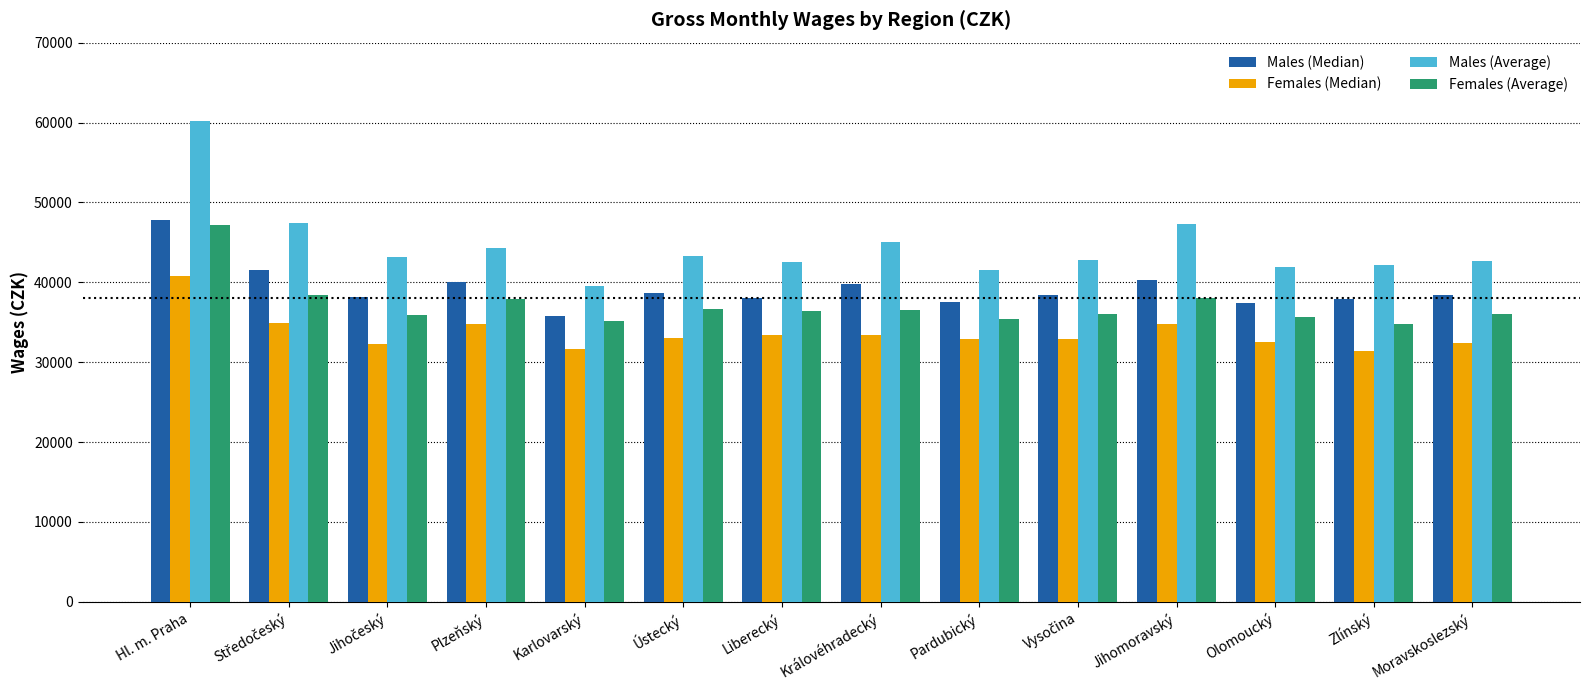

What position from the right is Moravskoslezský?

1